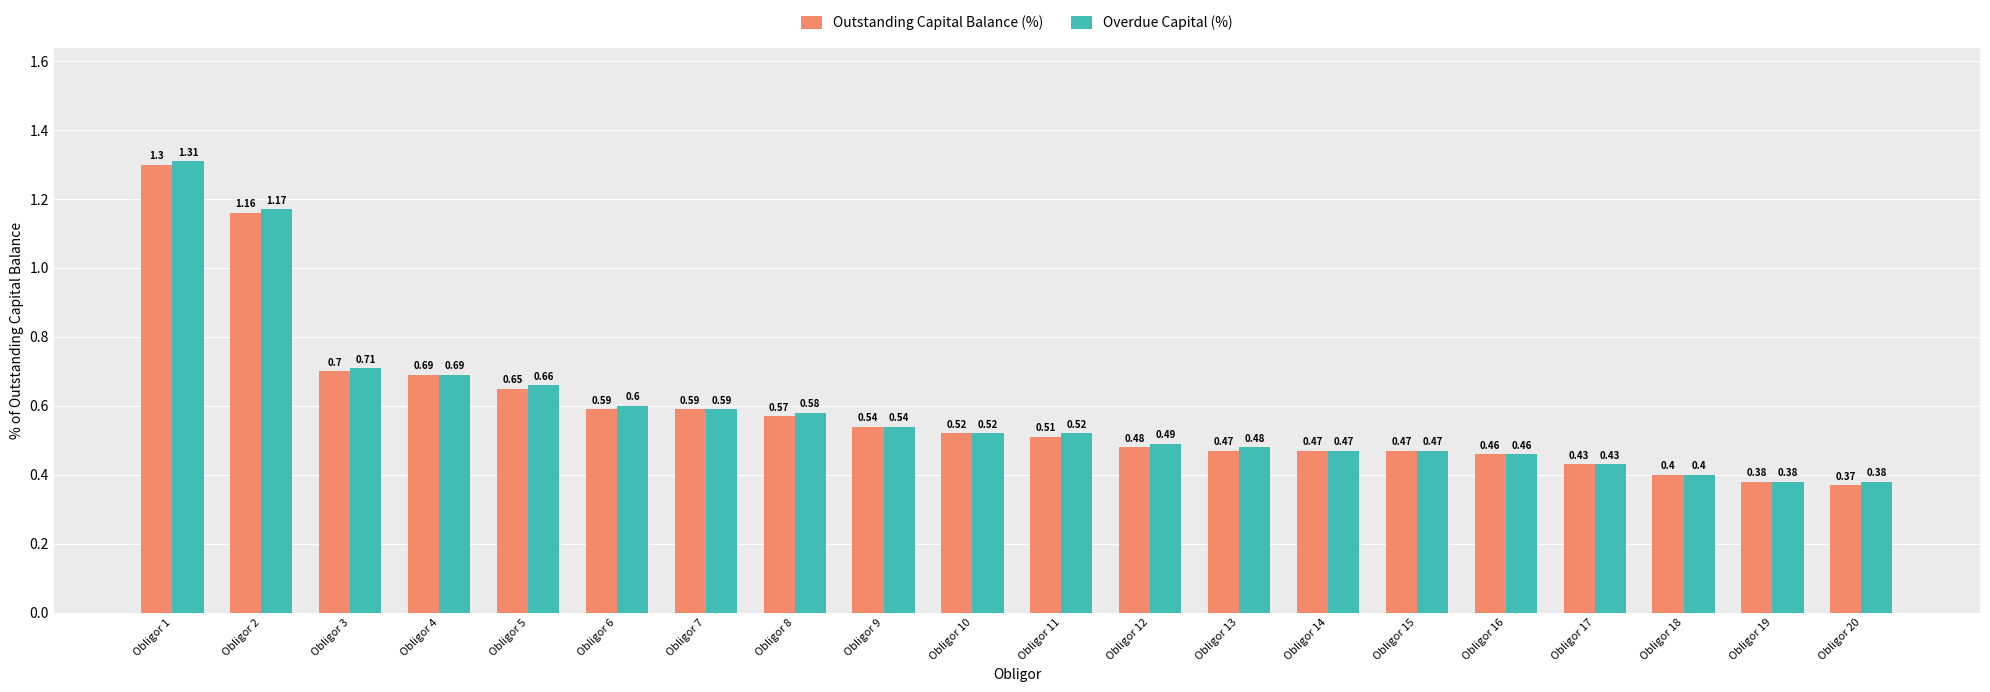

How many groups of bars are there?

20